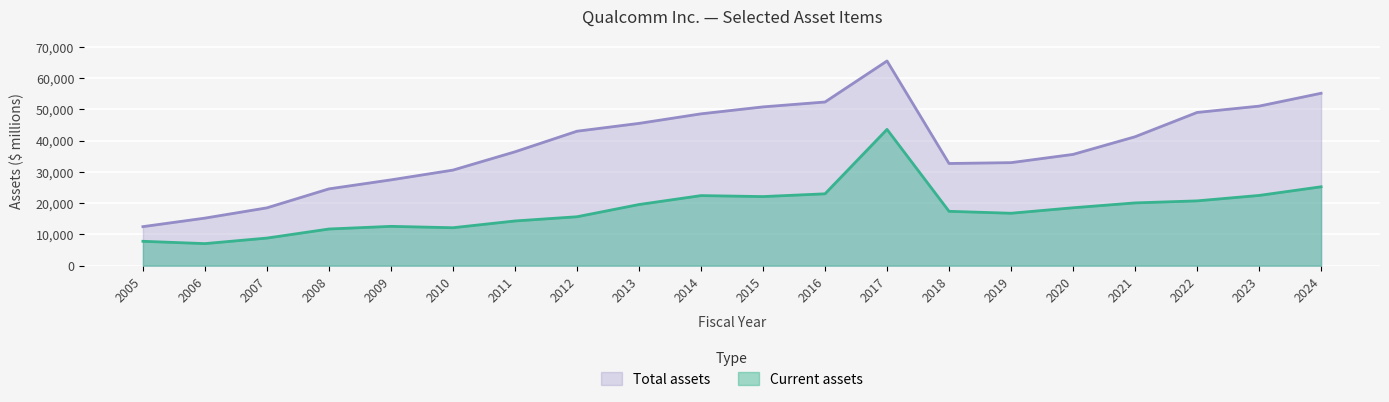

Which series changed the most between 2012 and 2018?

Total assets